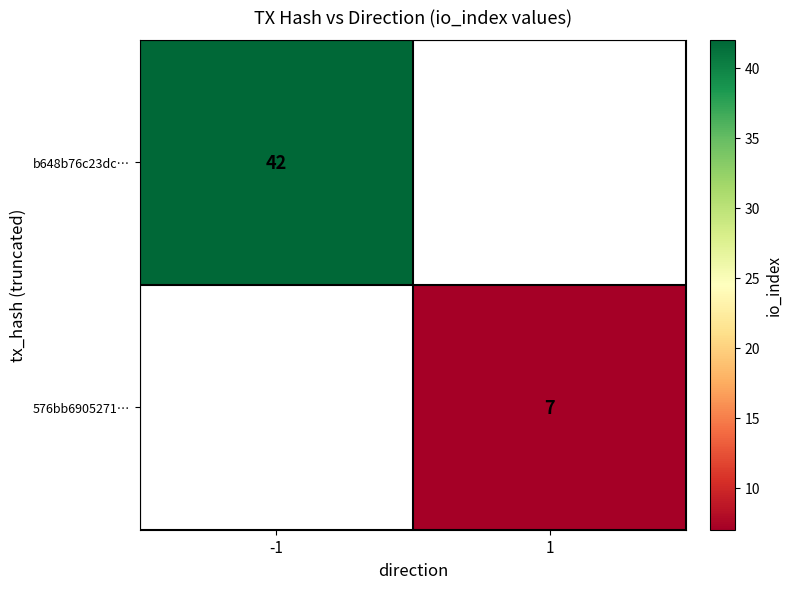

The value of 576bb6905271… at 1 is 7. True or false?

True